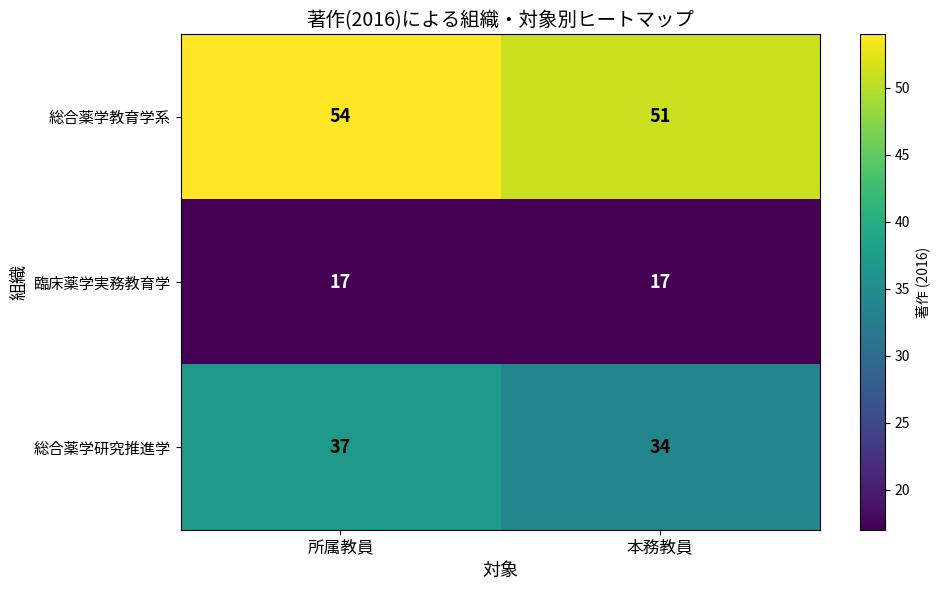

List the labels in order of 総合薬学研究推進学 value, smallest first.

本務教員, 所属教員